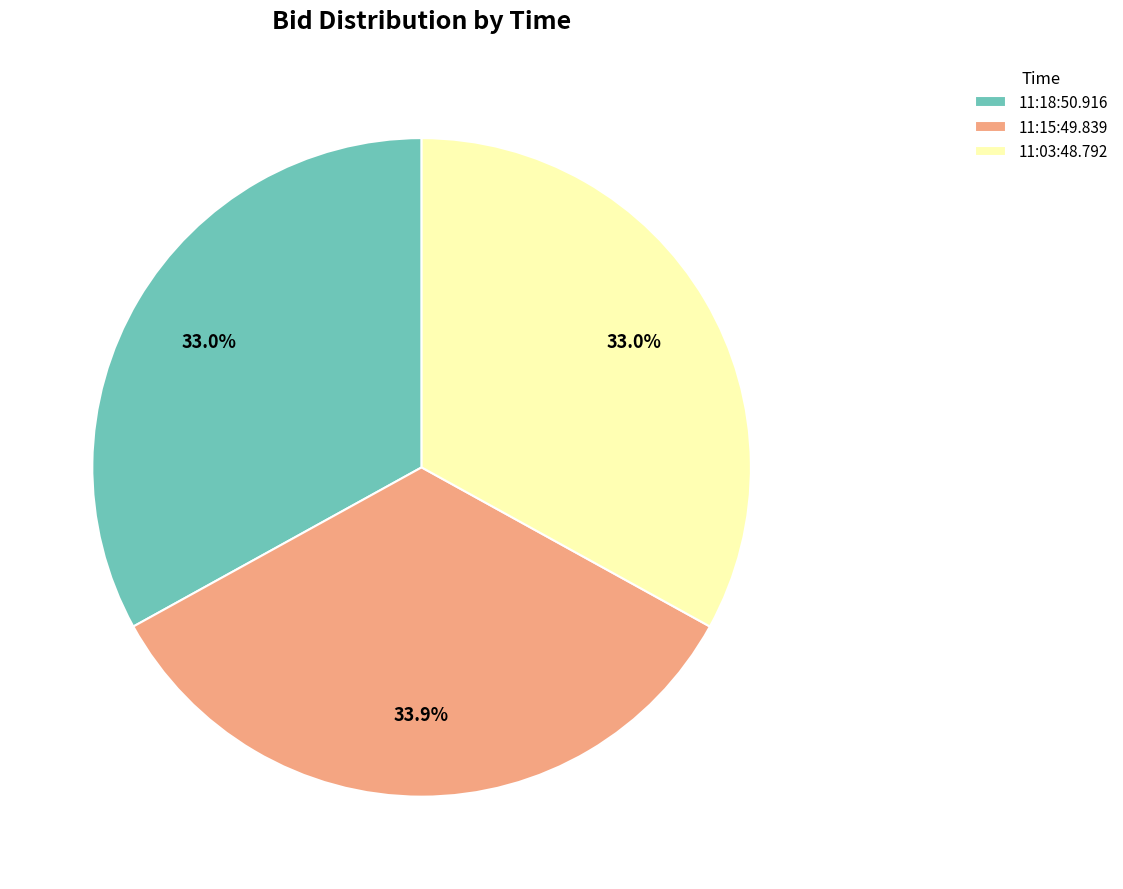

To the nearest percent, what is the combined percentage of 11:03:48.792 and 11:18:50.916?

66%